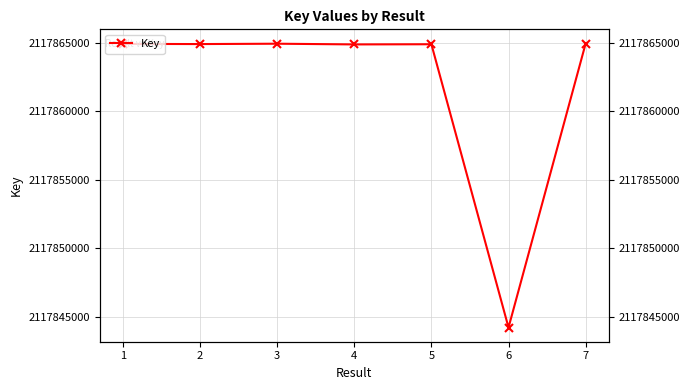

What is the sum of all values?

14825033659